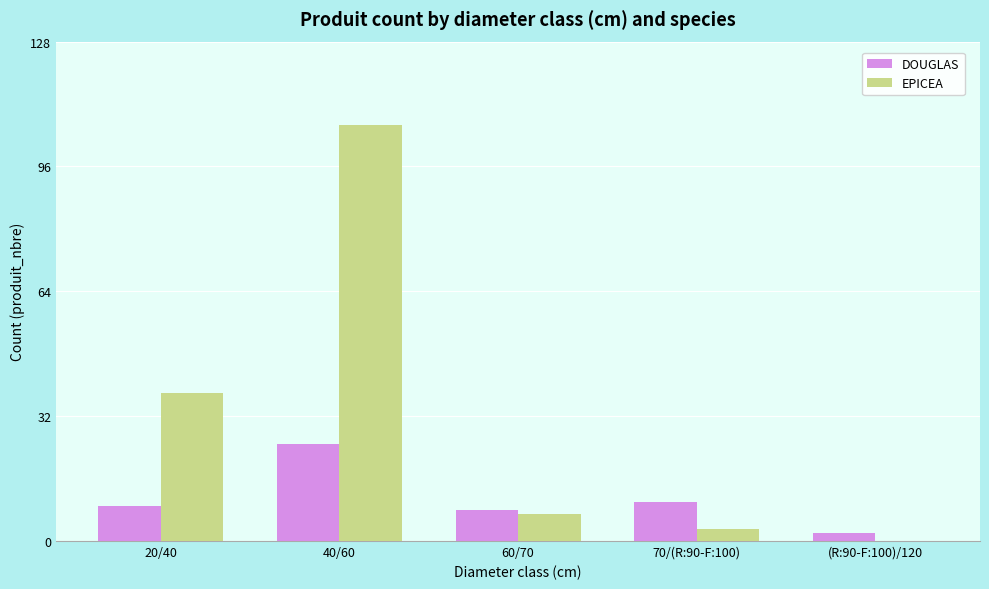

Which category has the highest value in the DOUGLAS series?

40/60